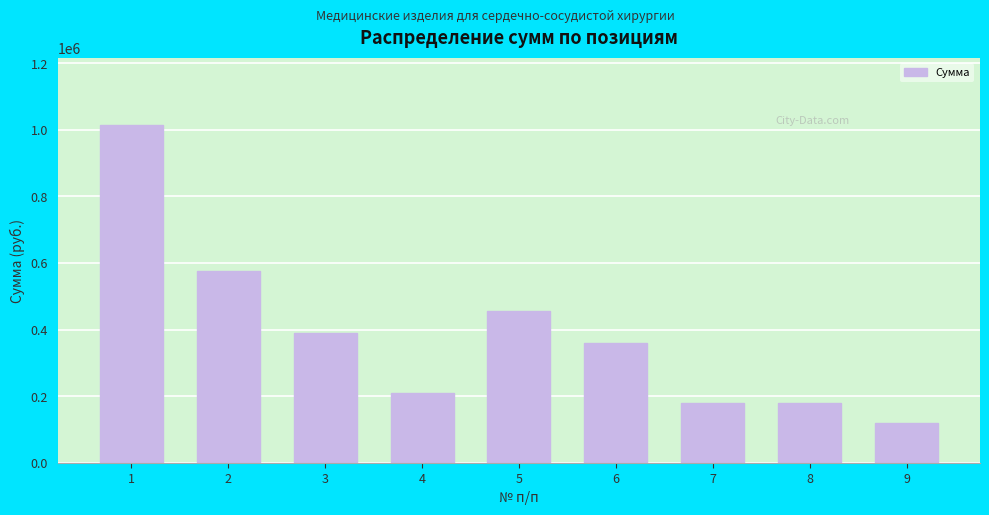

What is the value of the 1st bar from the left?

1013000